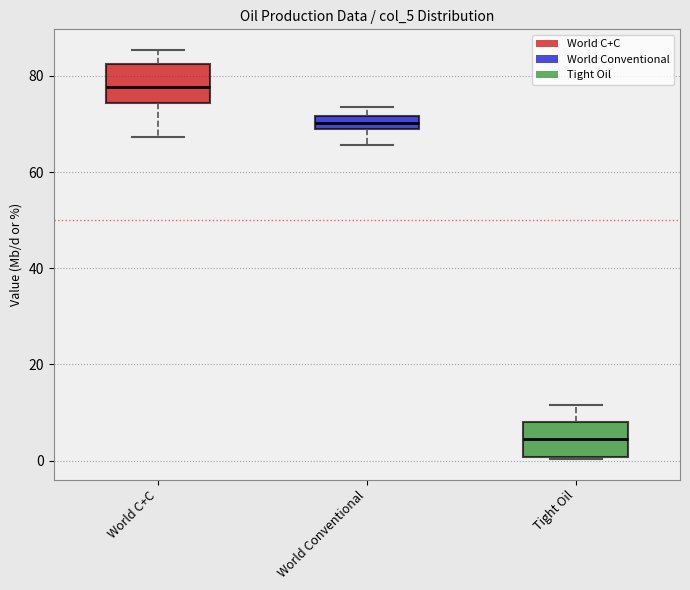

Where is the lower edge of the box for Tight Oil on the y-axis? The values are not printed on the chart, so give them approximately, as read against the axis.

0